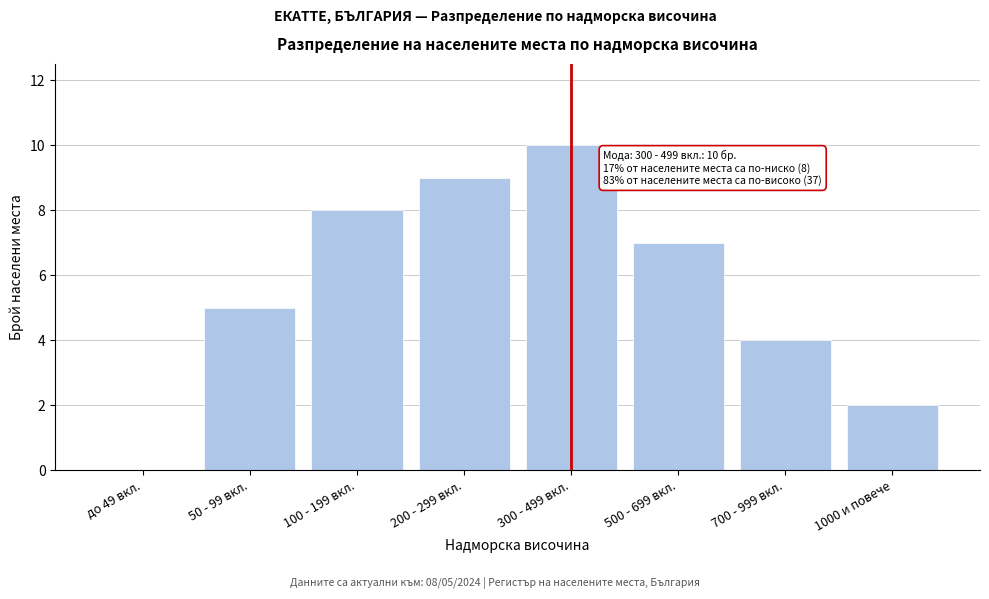

Reading right to left, transcribe all the data shown in this chart.

1000 и повече=2	700 - 999 вкл.=4	500 - 699 вкл.=7	300 - 499 вкл.=10	200 - 299 вкл.=9	100 - 199 вкл.=8	50 - 99 вкл.=5	до 49 вкл.=0